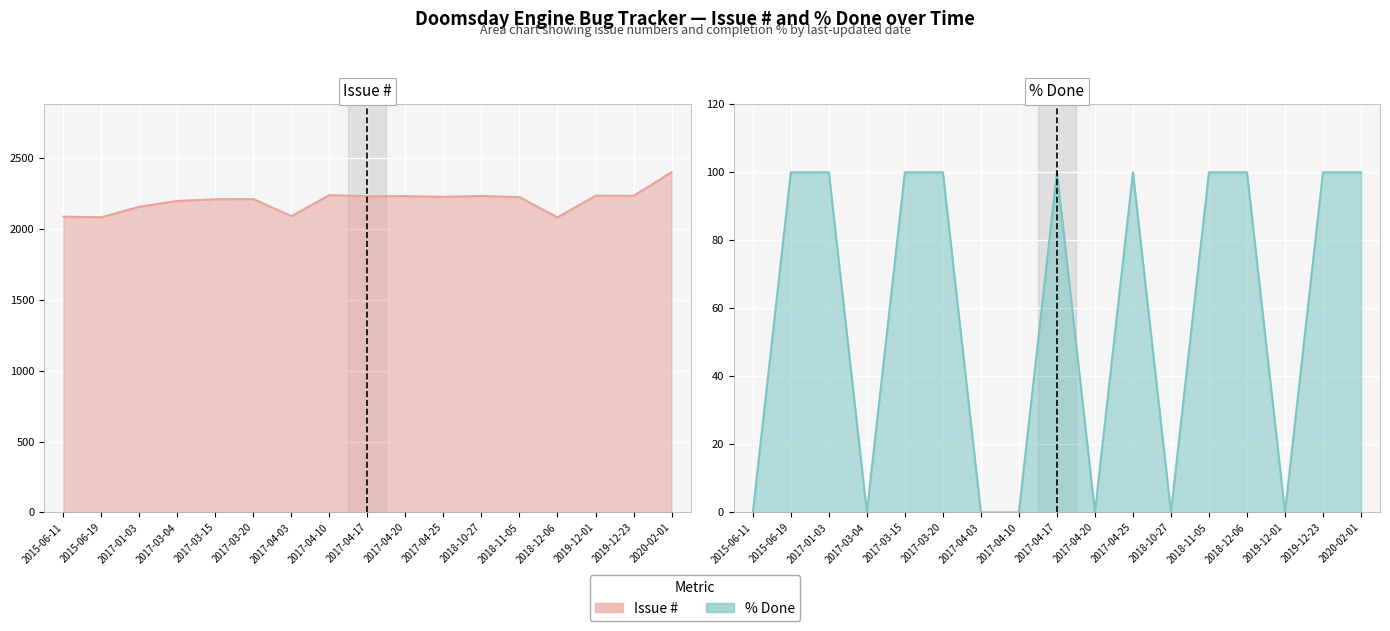

How many lines are shown in the chart?

2